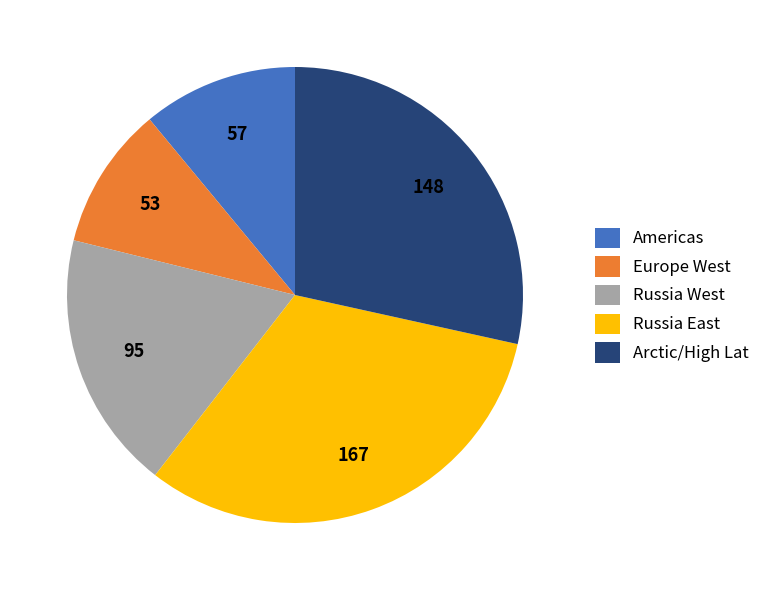

True or false: Americas accounts for 11% of the total.

True